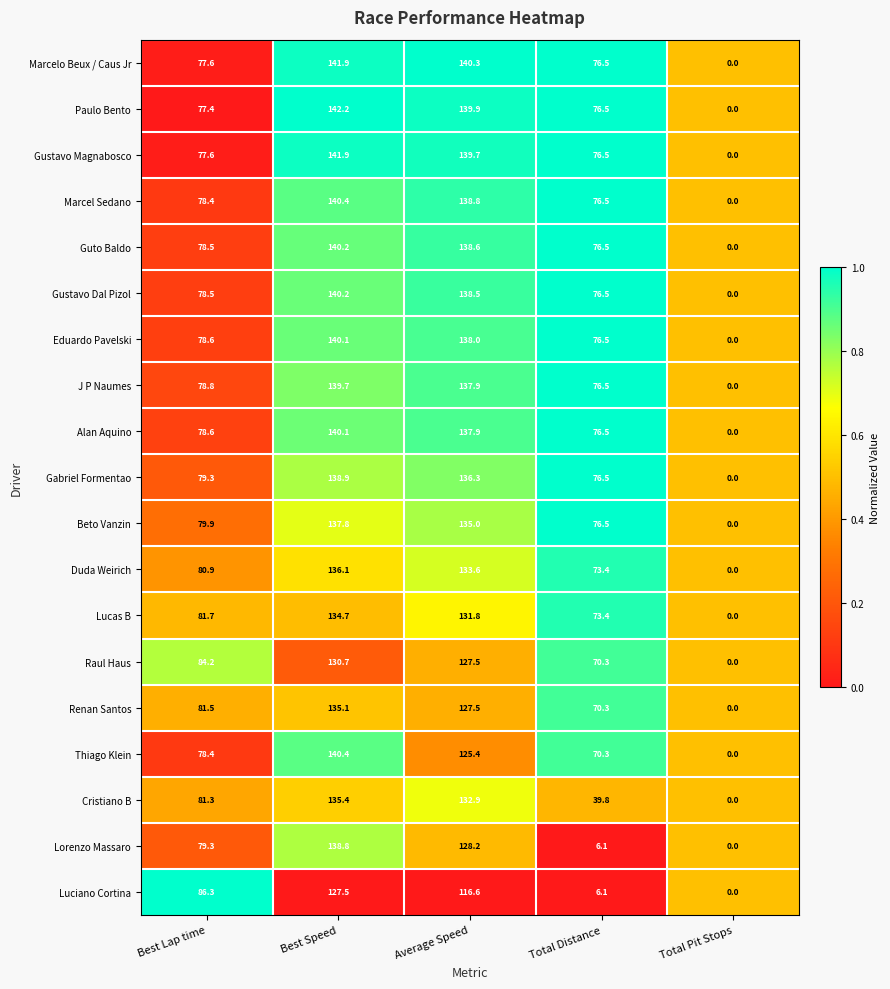

Which category has the lowest value in the Luciano Cortina series?

Total Pit Stops